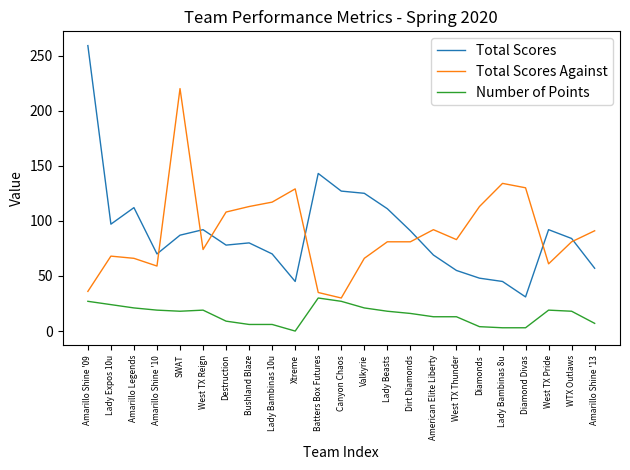

What is the approximate value of Number of Points at Batters Box Futures, to the nearest 5?

30